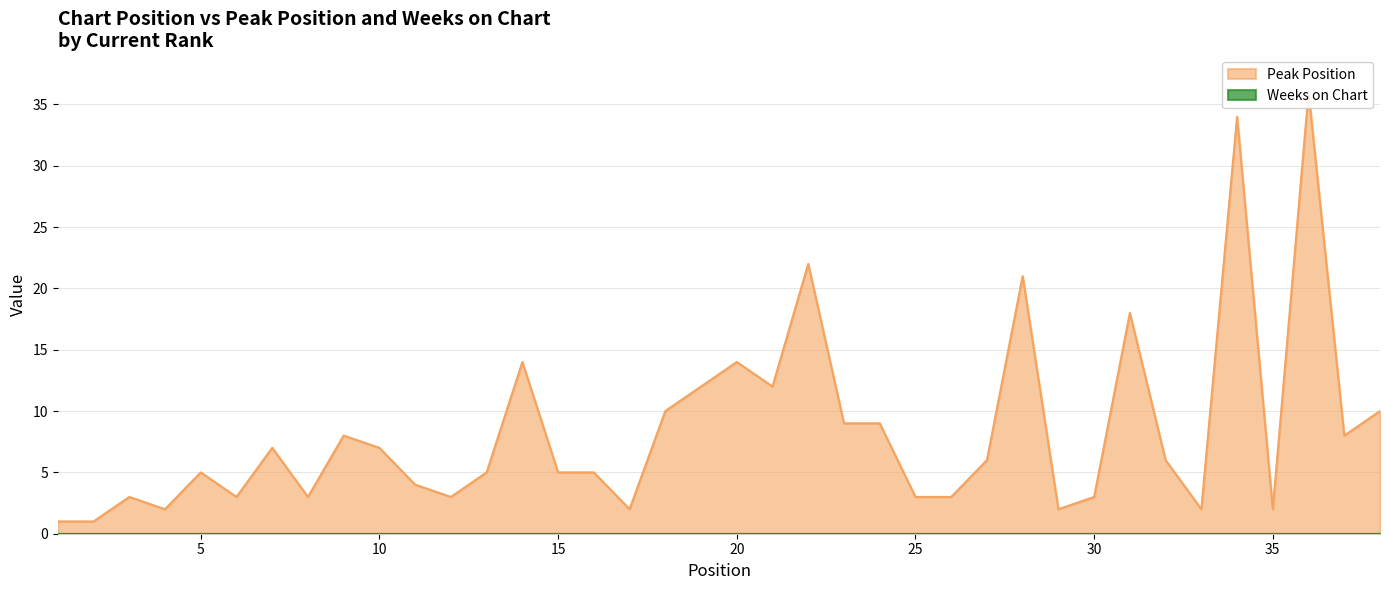

Reading left to right, transcribe all the data shown in this chart.

1=1	2=1	3=3	4=2	5=5	6=3	7=7	8=3	9=8	10=7	11=4	12=3	13=5	14=14	15=5	16=5	17=2	18=10	19=12	20=14	21=12	22=22	23=9	24=9	25=3	26=3	27=6	28=21	29=2	30=3	31=18	32=6	33=2	34=34	35=2	36=36	37=8	38=10